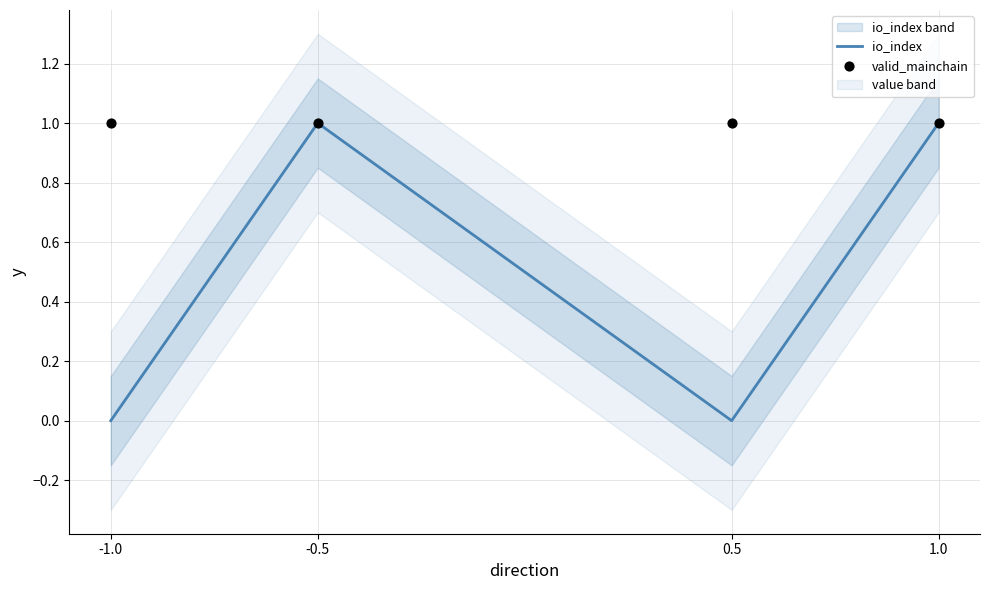

Which series contains the lowest Y value?

io_index